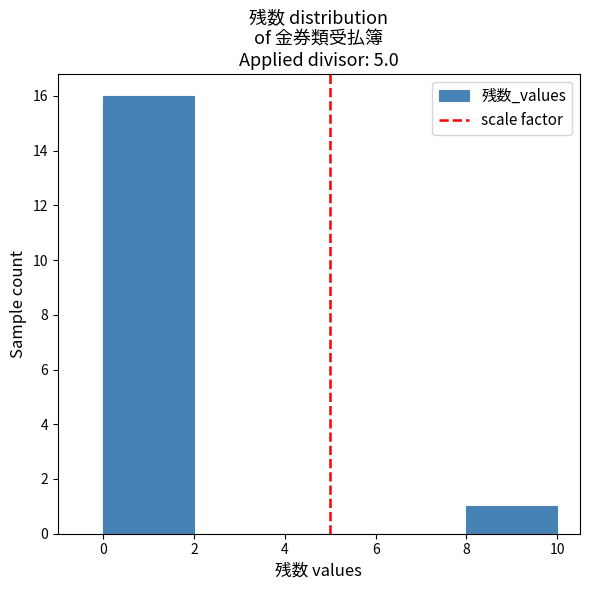

Over which range of the x-axis is the bar tallest?

0 to 2